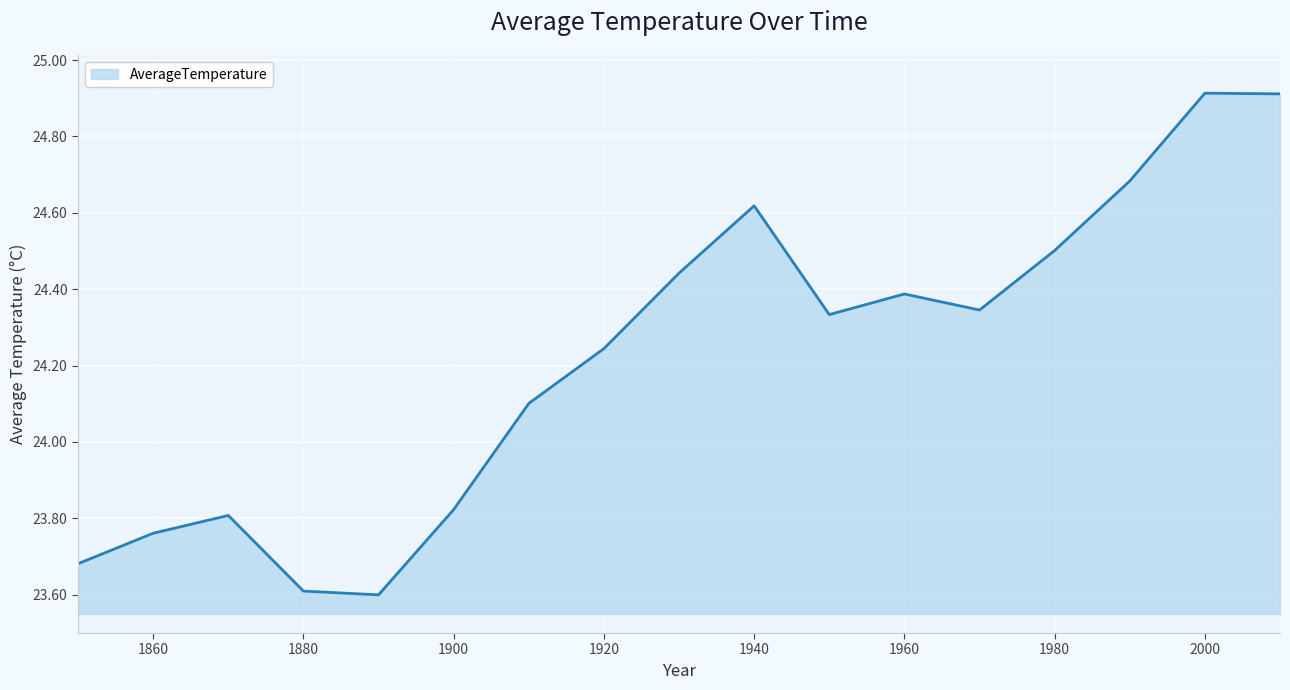

How many lines are shown in the chart?

1